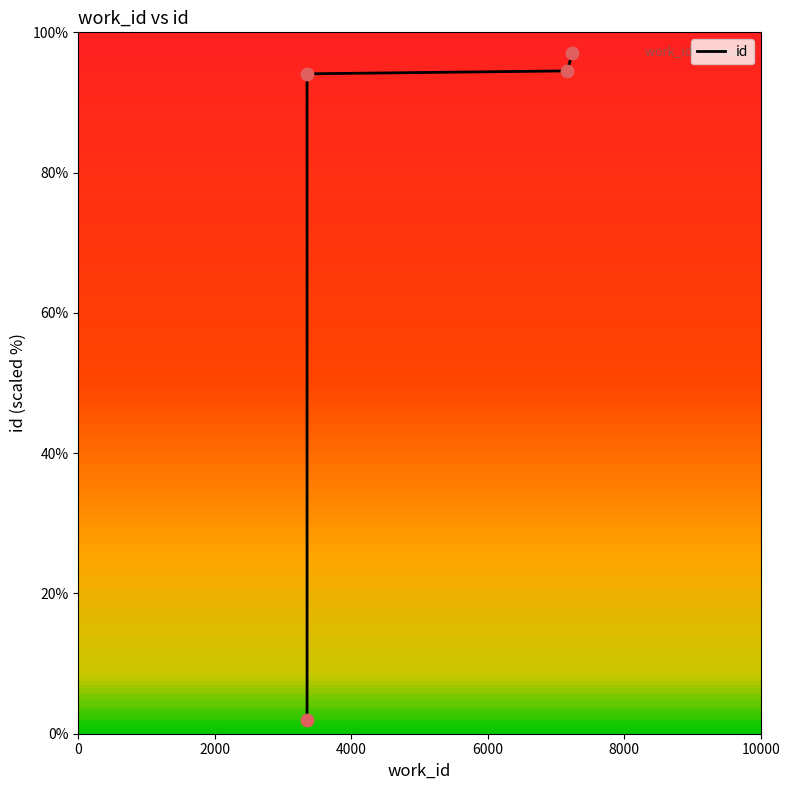

Between 6000 and 4000, which is larger?

6000